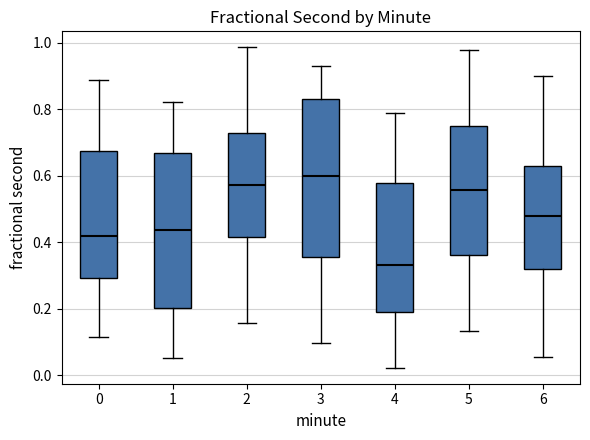

Which box's median line is the highest?

3